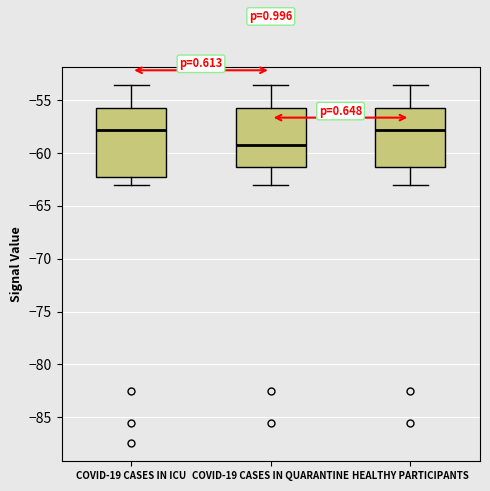

Reading left to right, transcribe this box plot: for each box, give where its median line is, the range the box spans, and where its two whiskers end, as read against the y-axis. The values are not printed on the chart, so give them approximately, as read against the axis.

COVID-19 CASES IN ICU: median -58.0, box -62.0 to -56.0, whiskers -63.0 to -53.5
COVID-19 CASES IN QUARANTINE: median -59.0, box -61.5 to -56.0, whiskers -63.0 to -53.5
HEALTHY PARTICIPANTS: median -58.0, box -61.5 to -56.0, whiskers -63.0 to -53.5